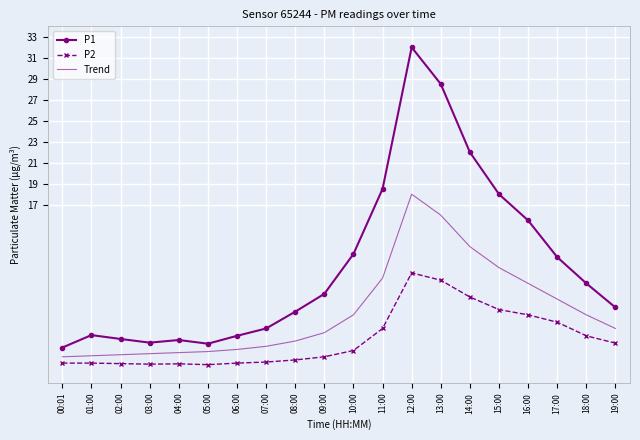

What position from the left is 14:00?

15